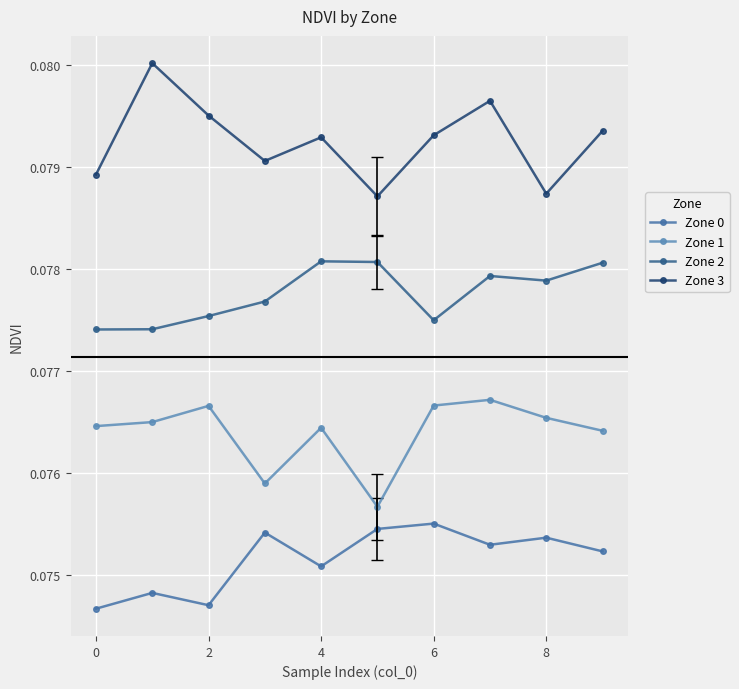

At how many categories does at least one series exceed 0?

10